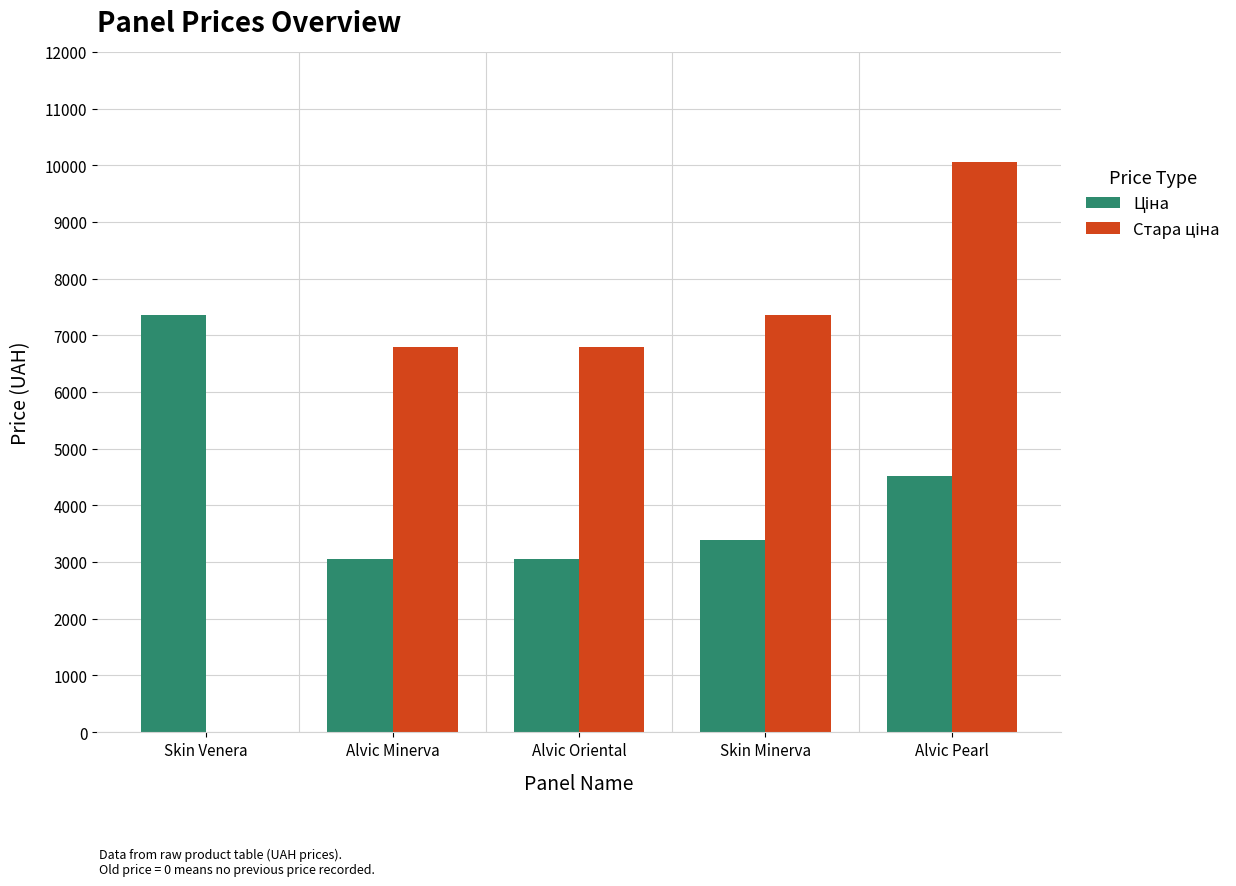

At which category is the sum across all series the highest?

Alvic Pearl